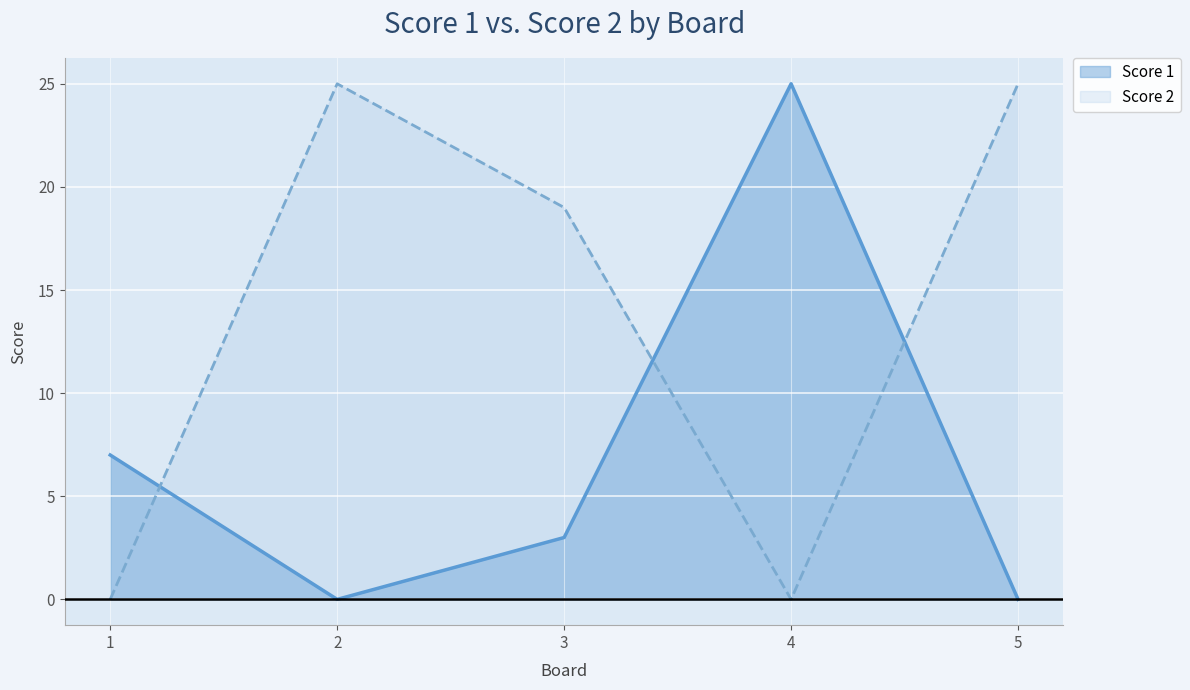

Rank the categories by Score 1 value from highest to lowest.

4, 1, 3, 2, 5